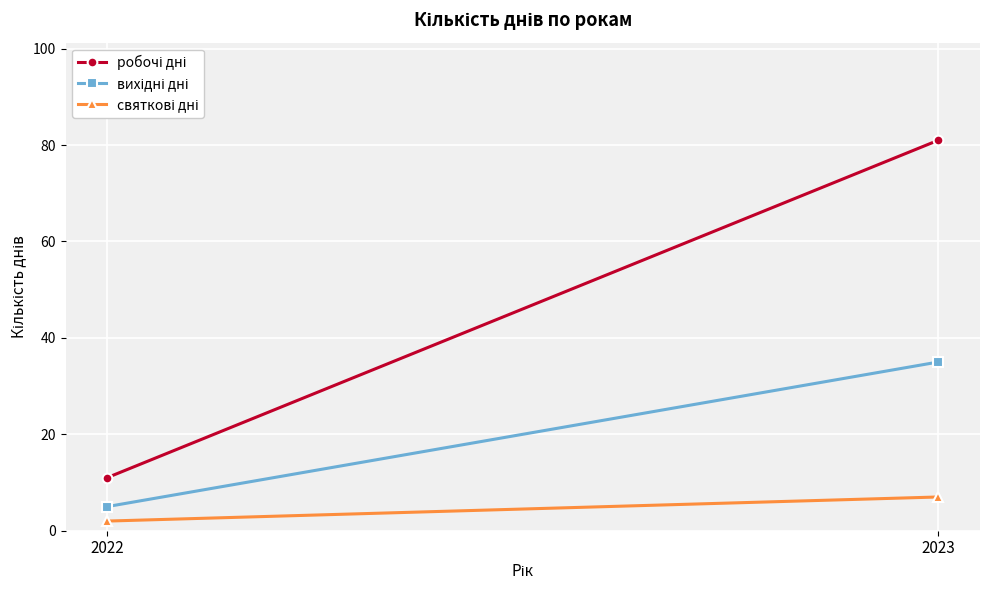

What is the value of the робочі дні point at the 1st from the left?

11